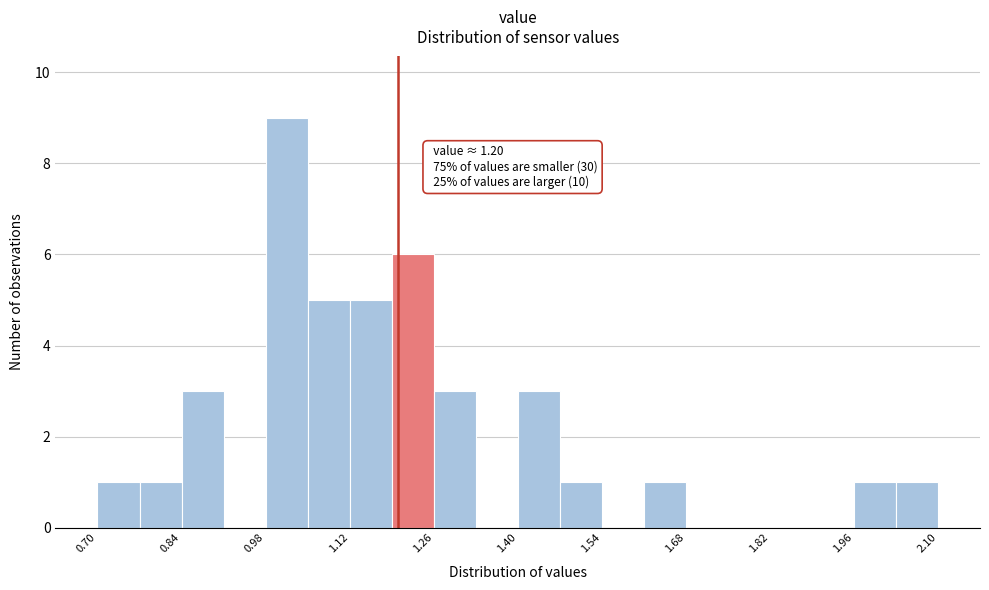

Read against the x-axis, roughly where is the centre of the tallest bar?

1.02